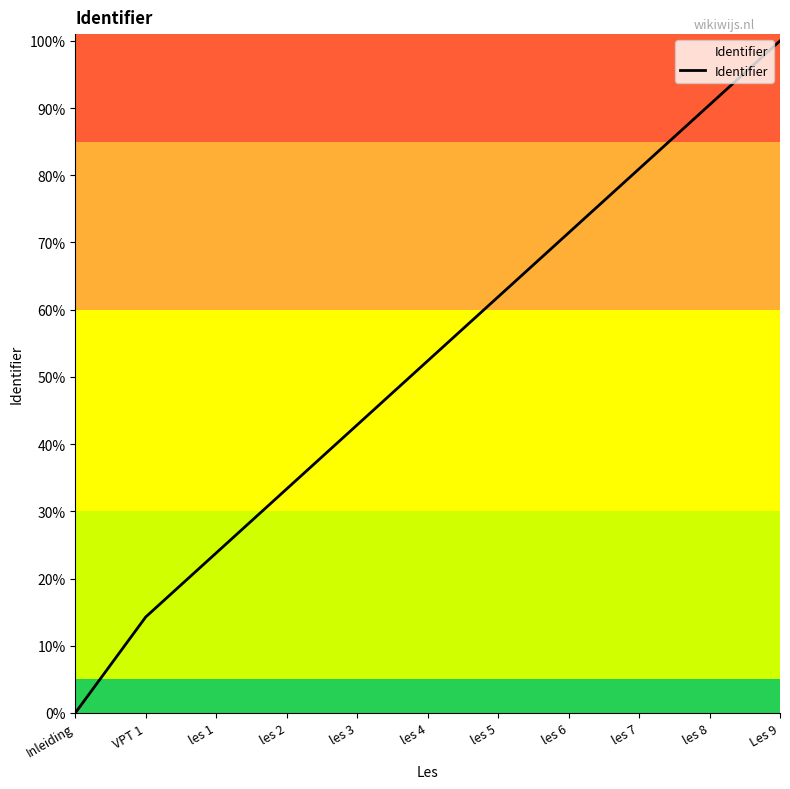

What is the greatest value displayed?

100.0